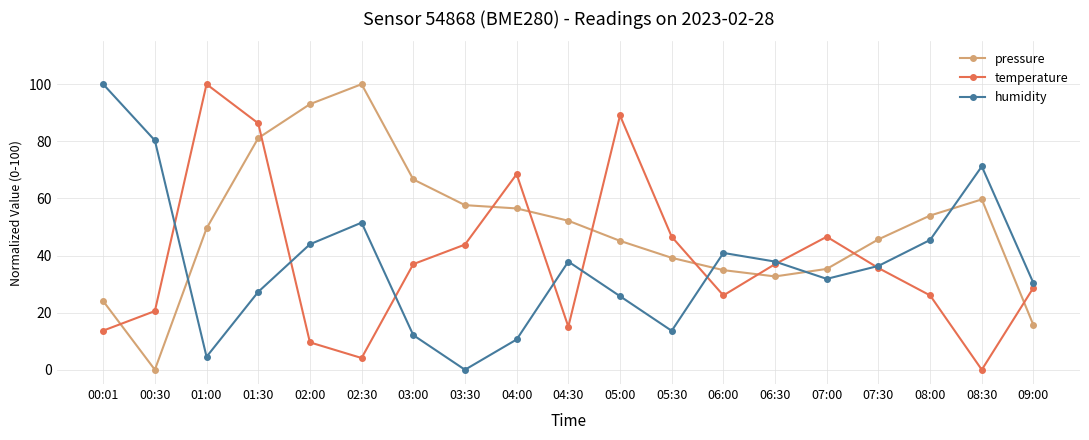

How many interior local valleys does the humidity series have?

4